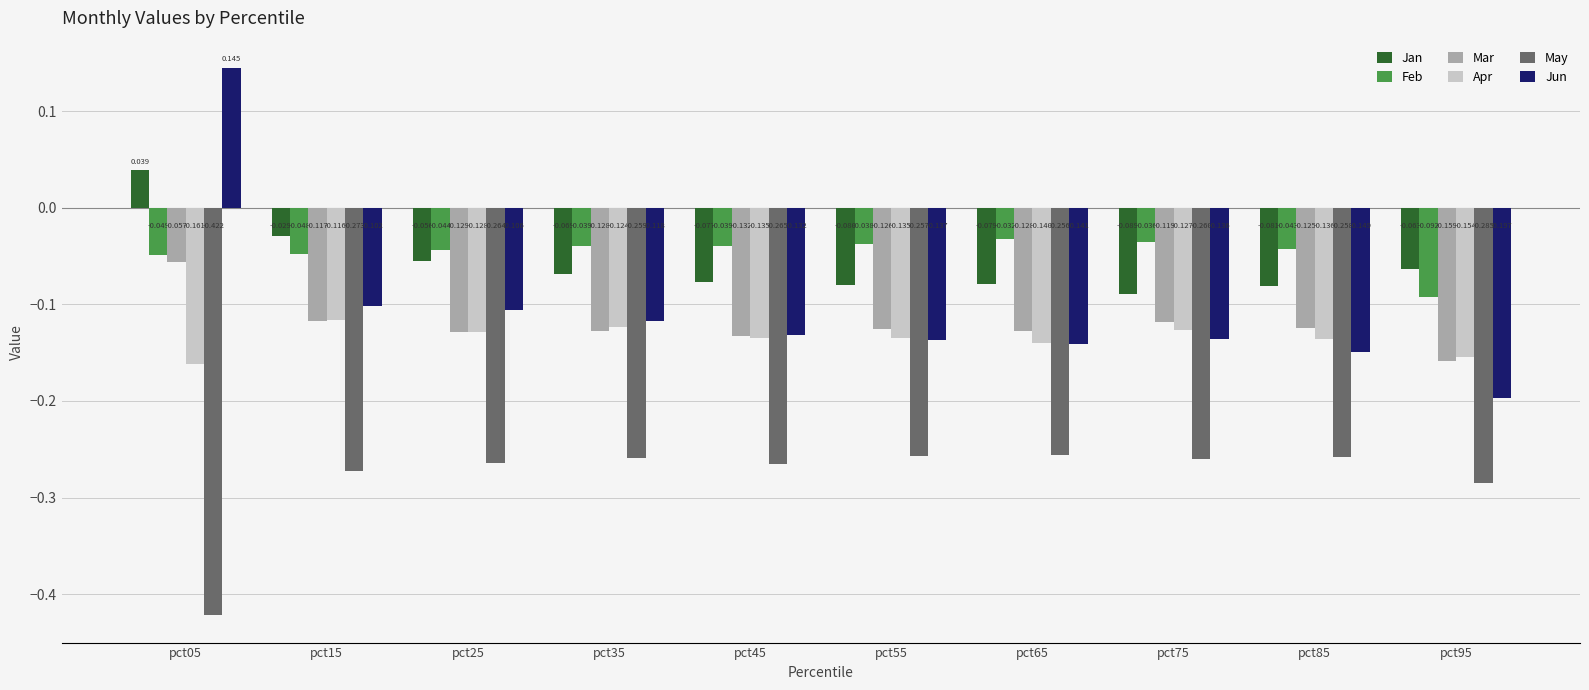

Where is Feb nearest to the value 0?

pct65